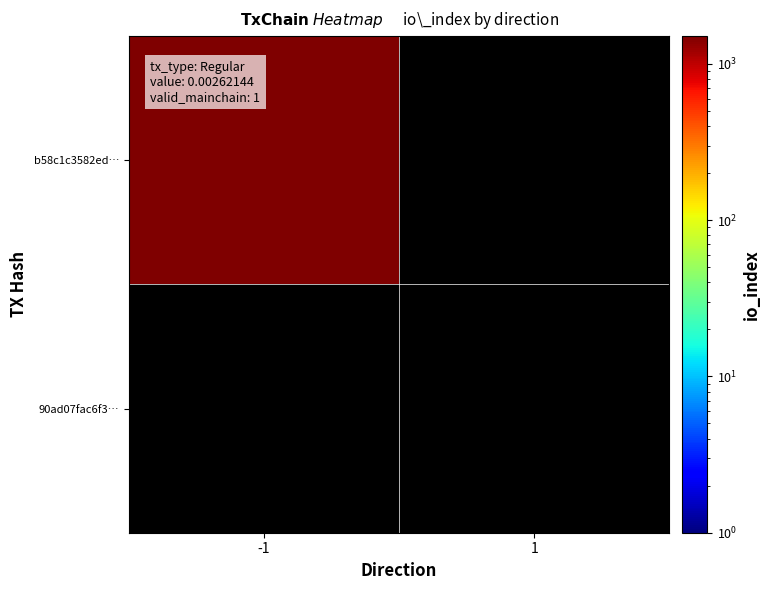

What is the approximate value of 90ad07fac6f31db30cc6af5fd7f3997d1a2b302 at direction?

1